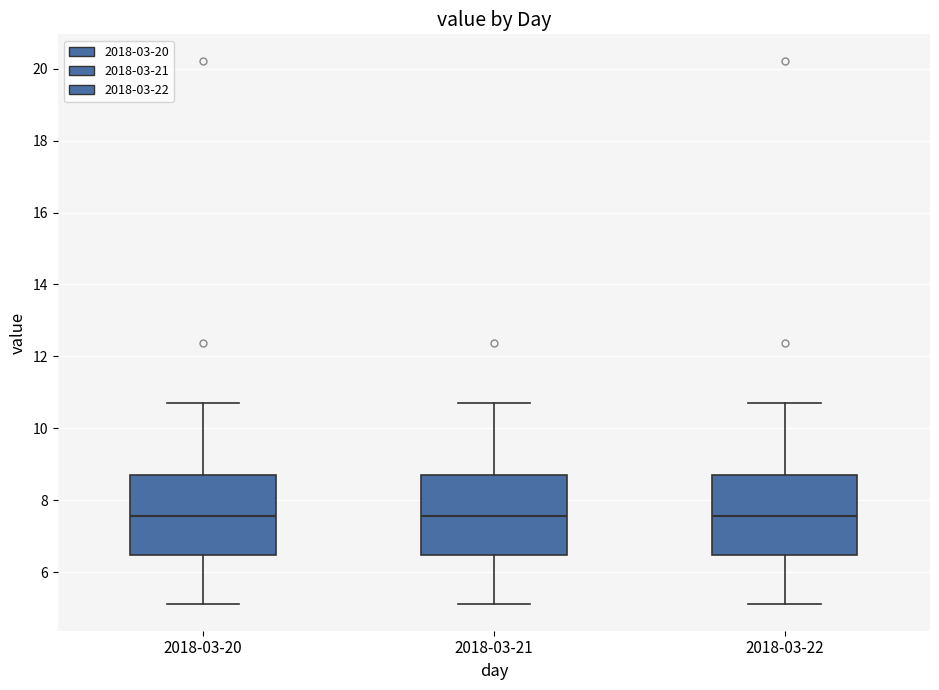

Where does the upper whisker of the box for 2018-03-21 end on the y-axis? The values are not printed on the chart, so give them approximately, as read against the axis.

10.8